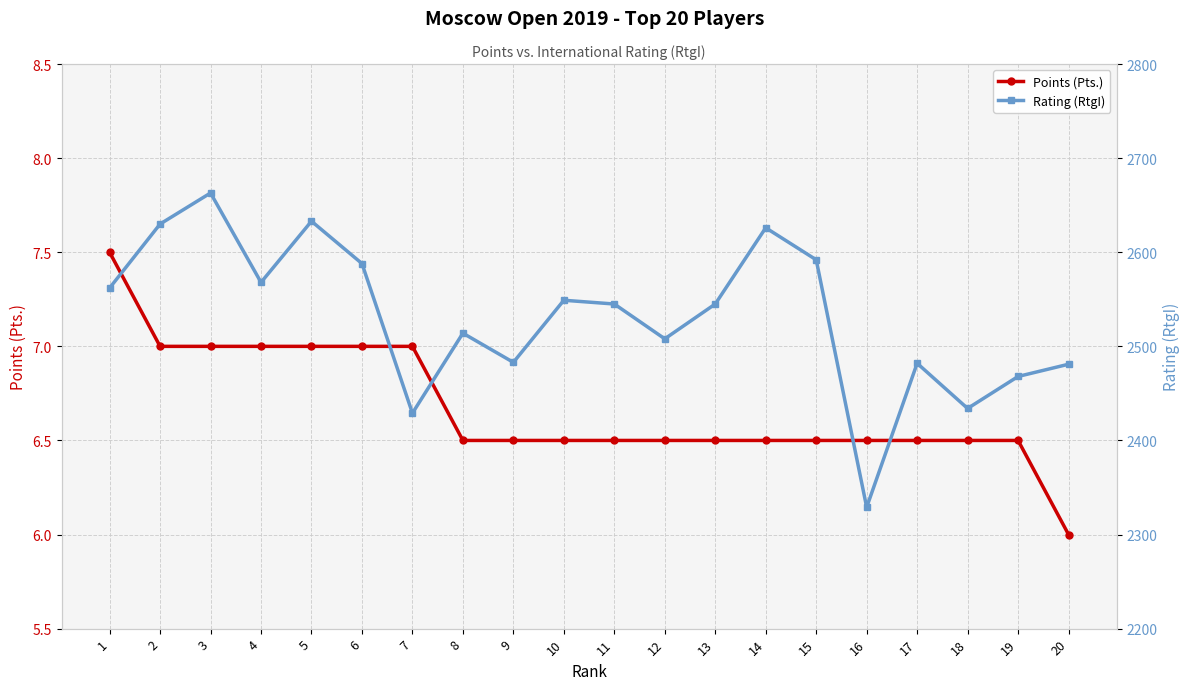

Rank the series at 11 from lowest to highest value.

Points (Pts.), Rating (RtgI)